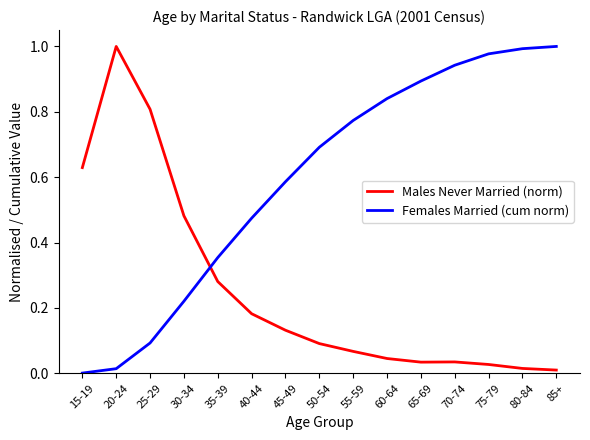

Is the value of Females Married (cum norm) at 80-84 greater than the value of Males Never Married (norm) at 35-39?

Yes